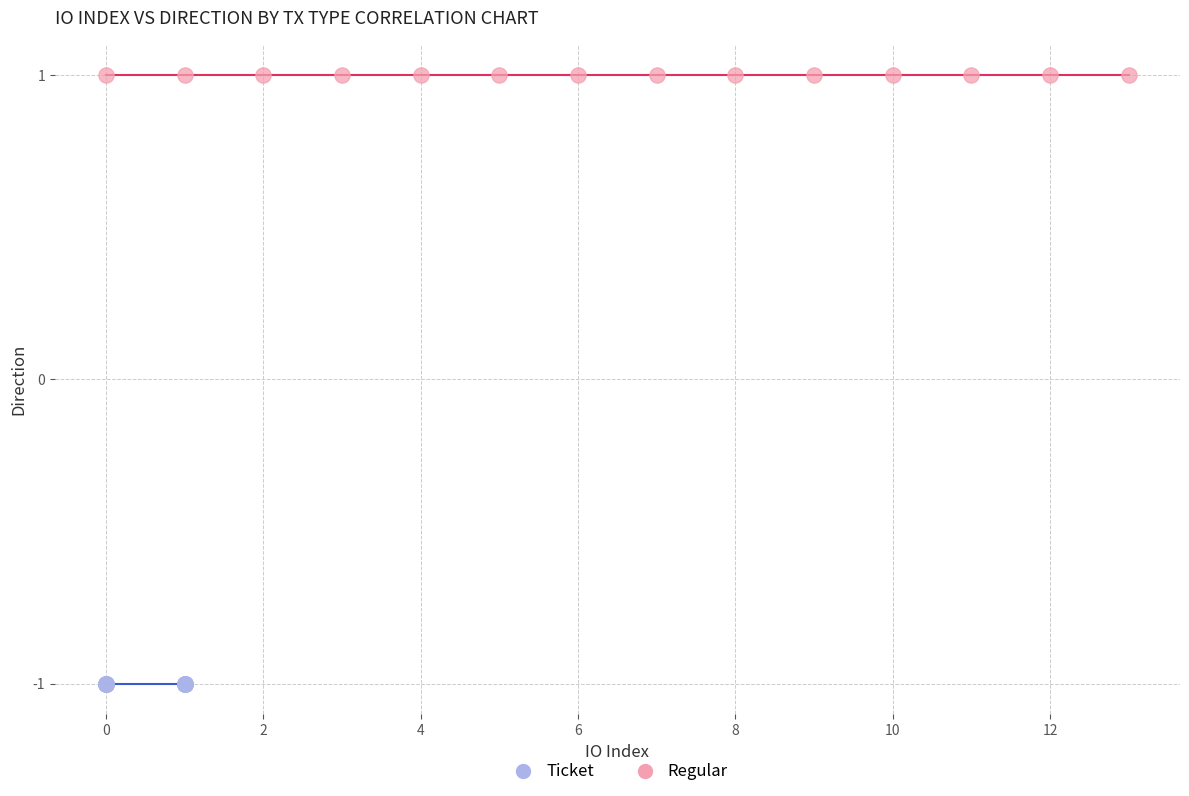

Which series contains the lowest Y value?

Ticket